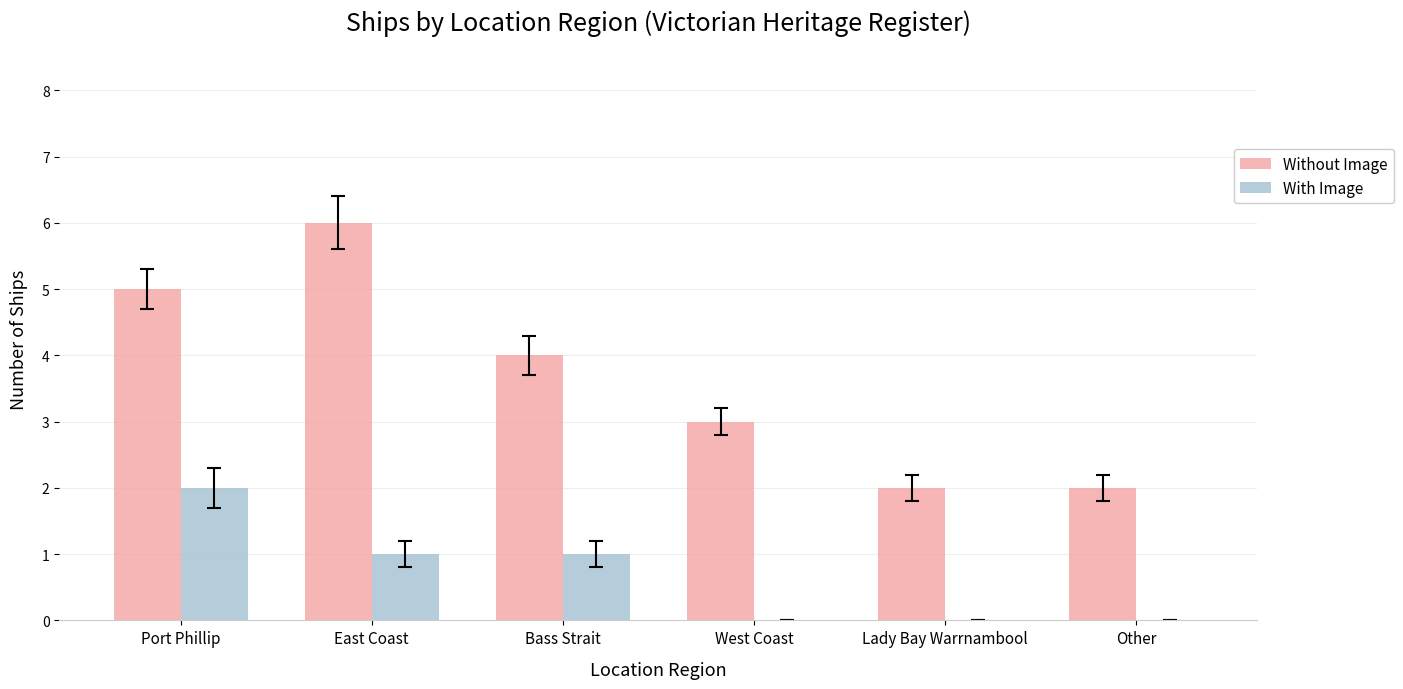

What value does the Without Image series have at Bass Strait?

4